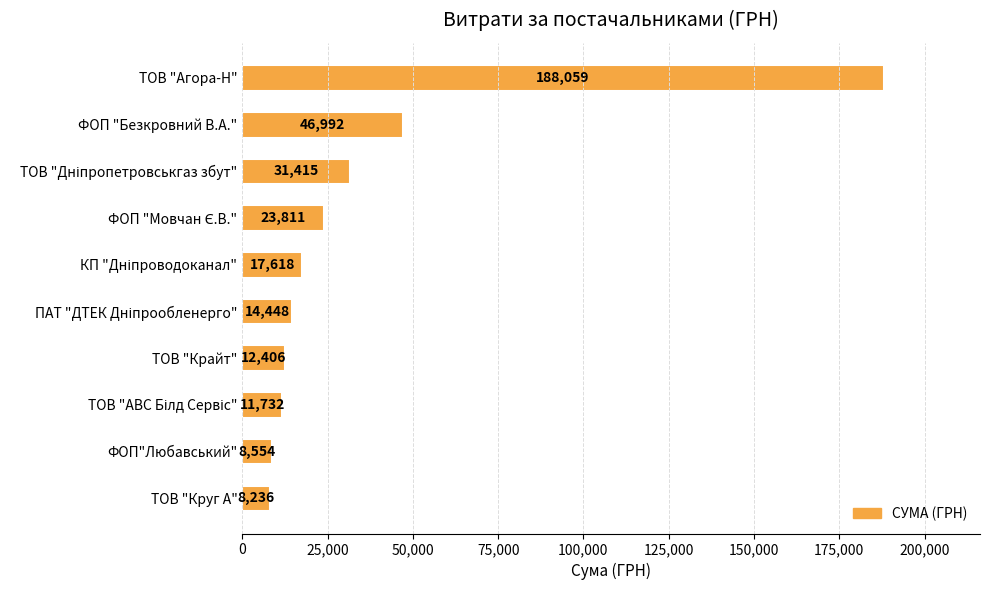

What is the label of the 10th bar from the top?

ТОВ "Круг А"